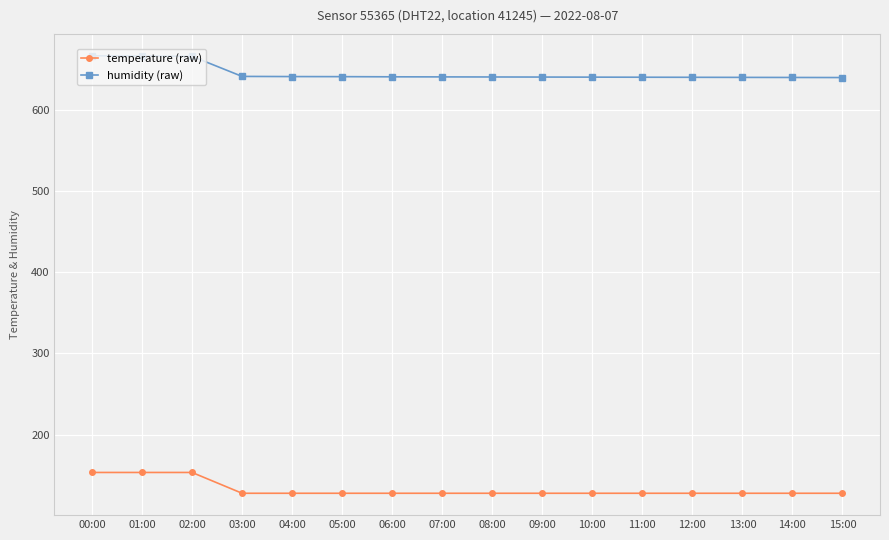

What is the difference between the maximum and minimum values in the temperature (raw) series?

25.6